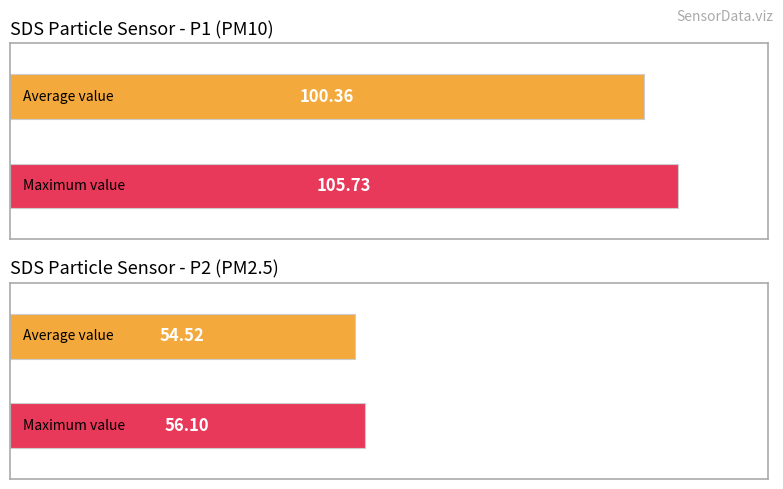

Are the bars horizontal?

Yes